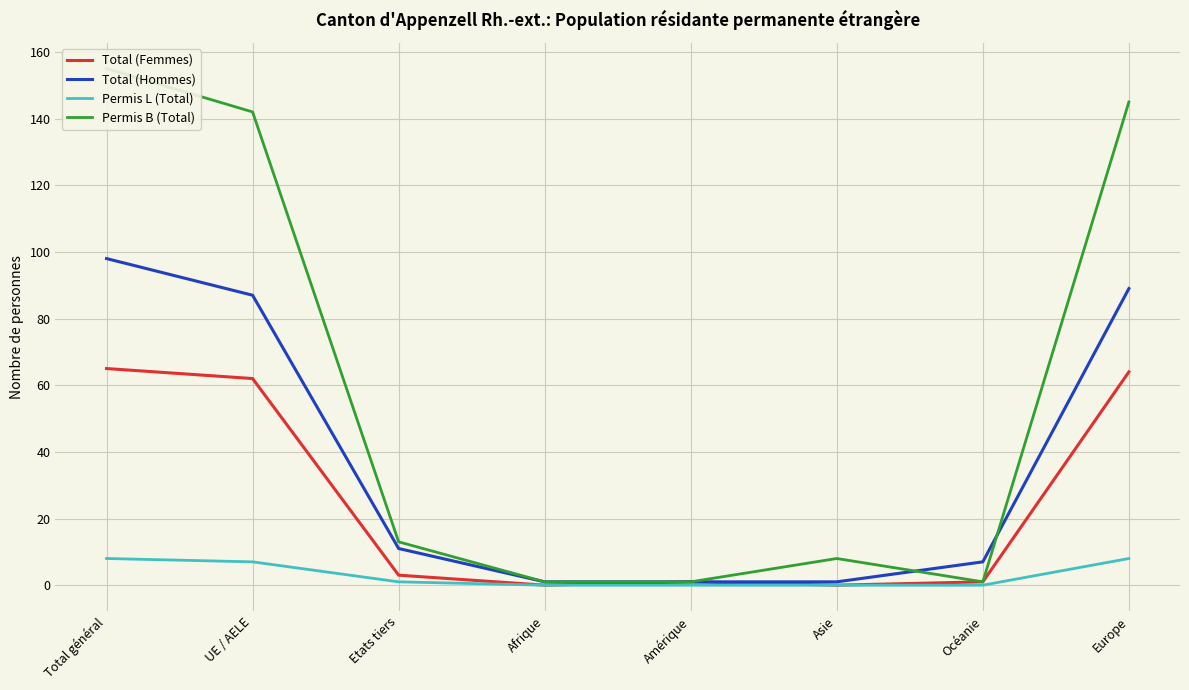

What is the spread (max minus min) of values at Afrique?

1